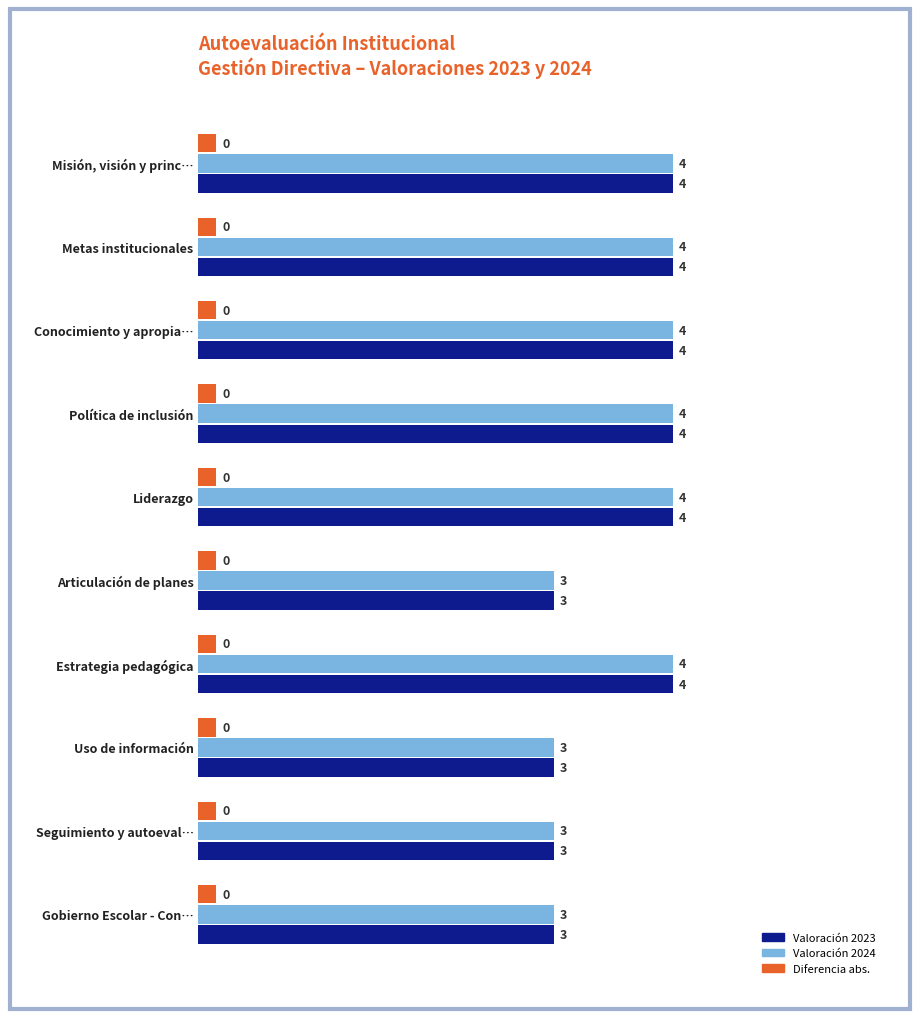

What is the maximum value shown in the chart?

4.0